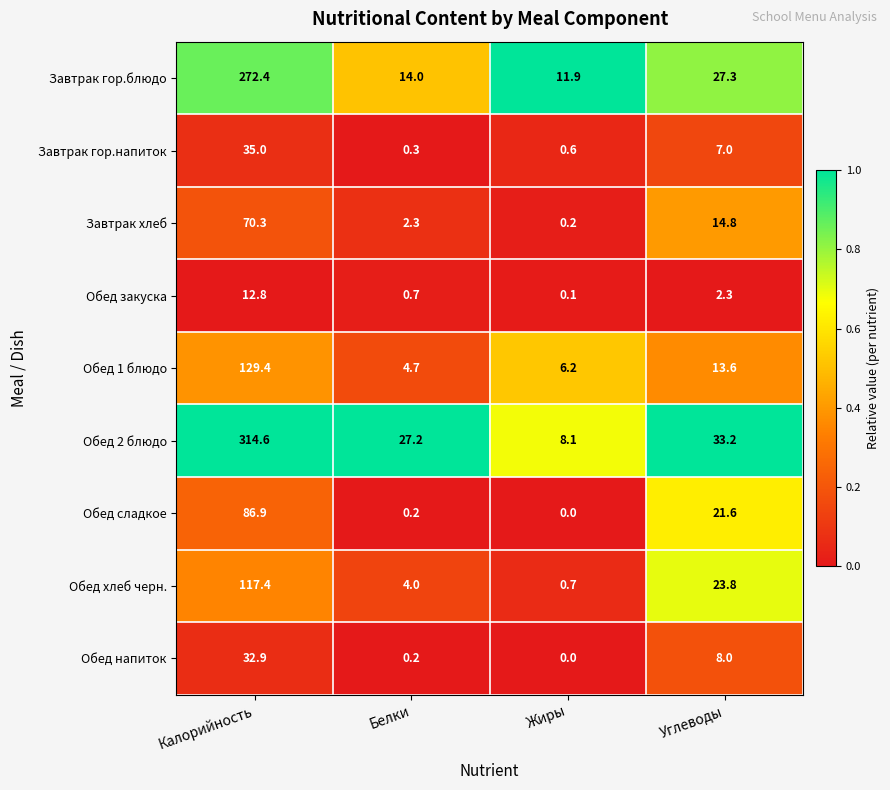

Count the number of data series in this chart.

9